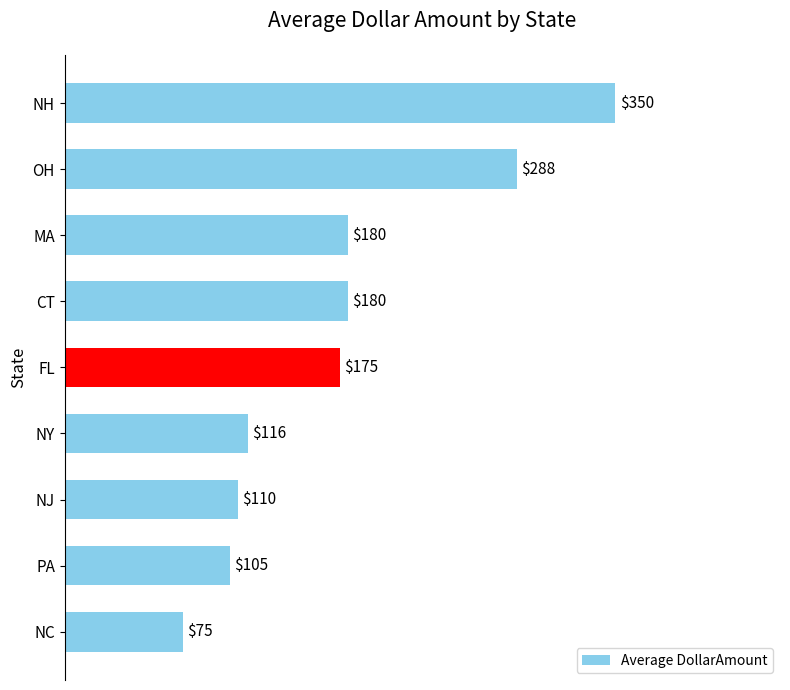

What is the ratio of the value at OH to the value at FL?

1.6